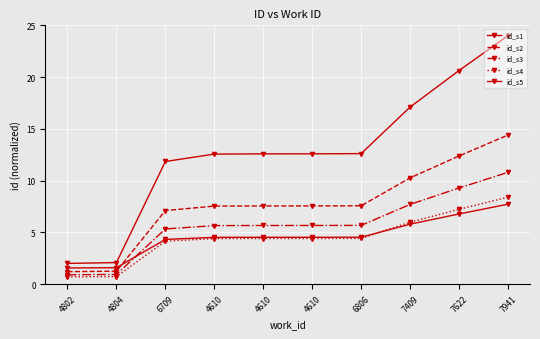

Which category has the lowest value across all series?

4802